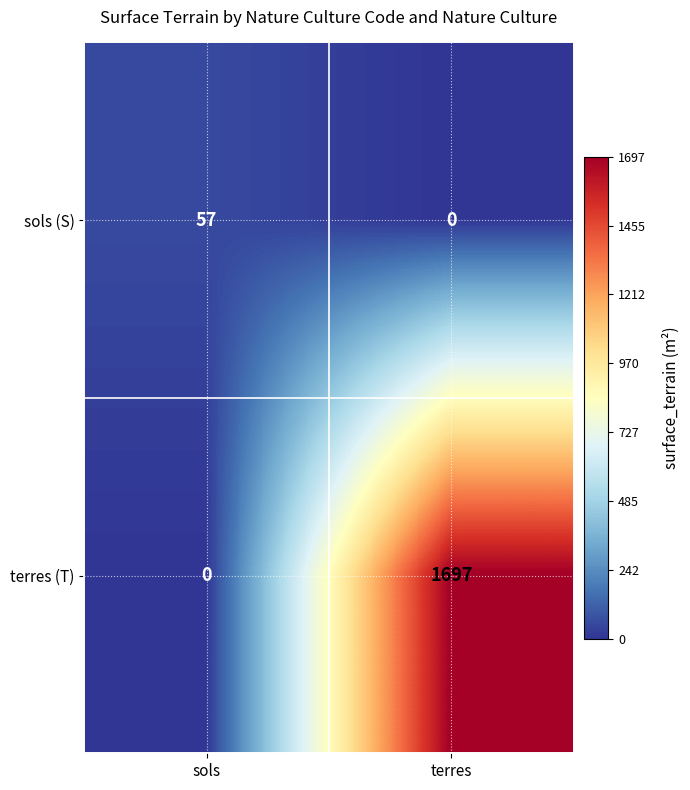

How many values in the terres (T) series are below 1697?

1